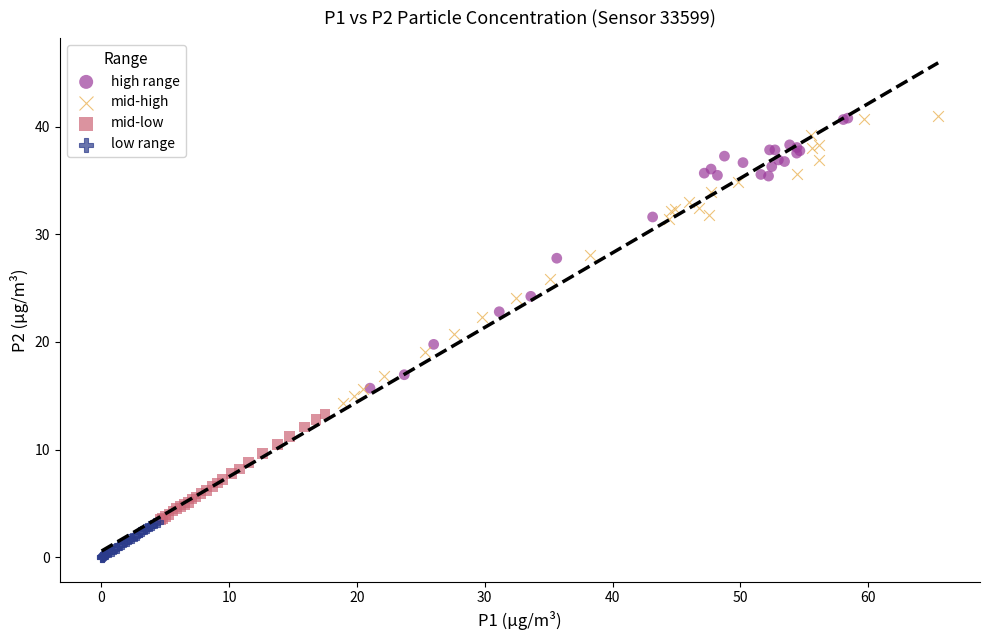

What are all the series names shown in the legend?

high range, mid-high, mid-low, low range